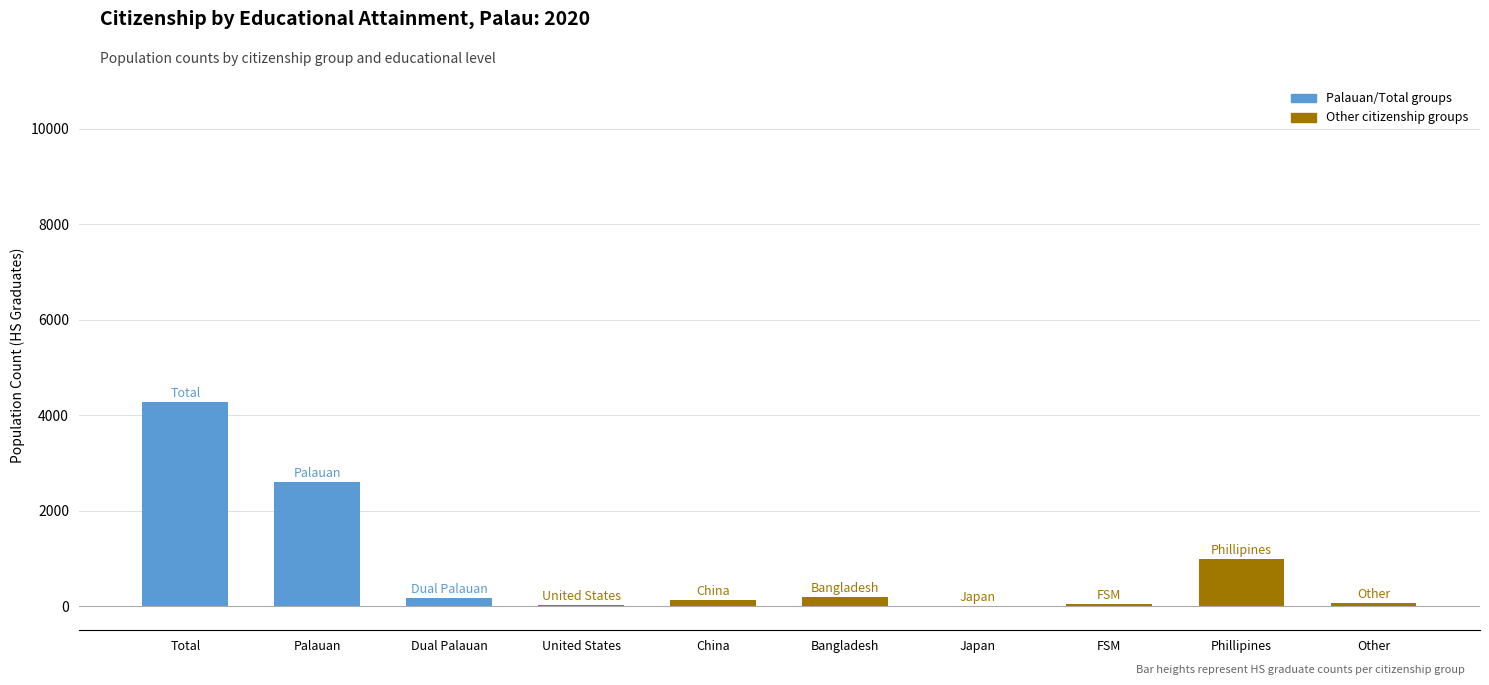

What is the greatest value displayed?

4280